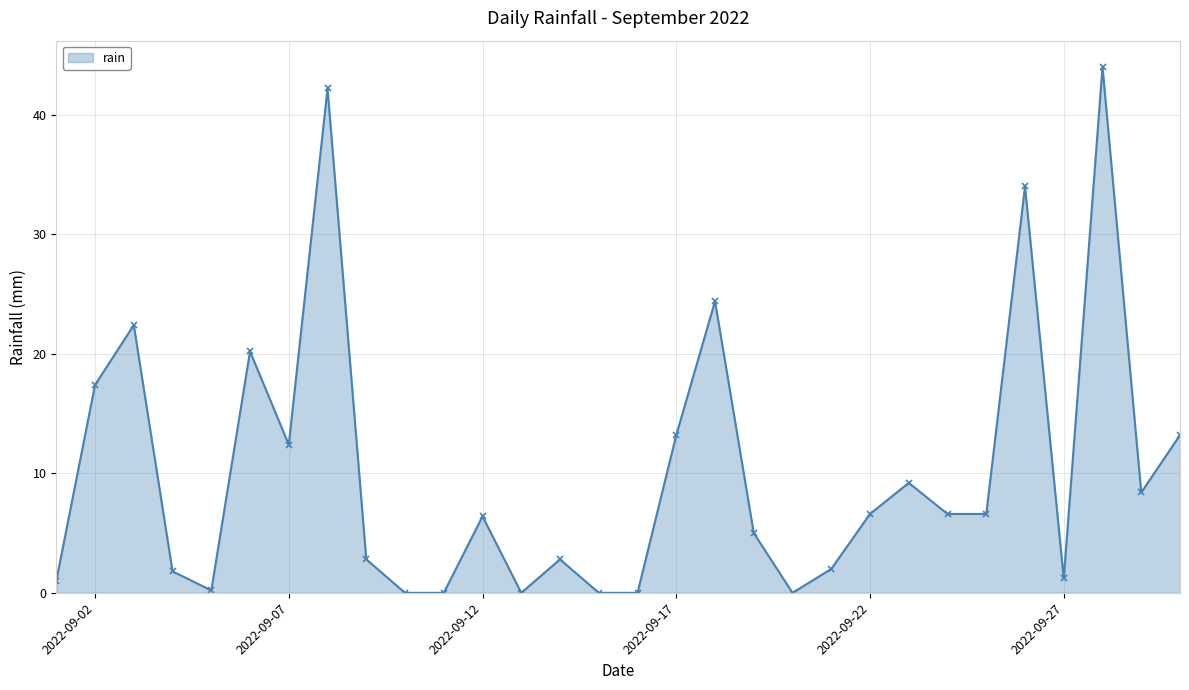

What is the maximum value shown in the chart?

44.0